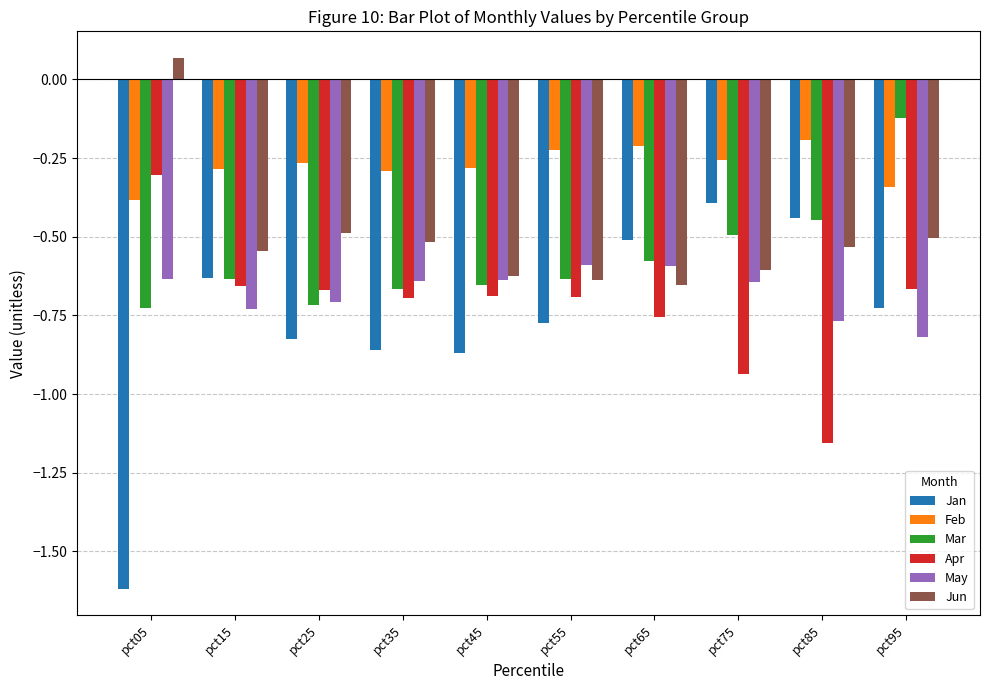

True or false: May has a value of -1.0 at pct25.

False